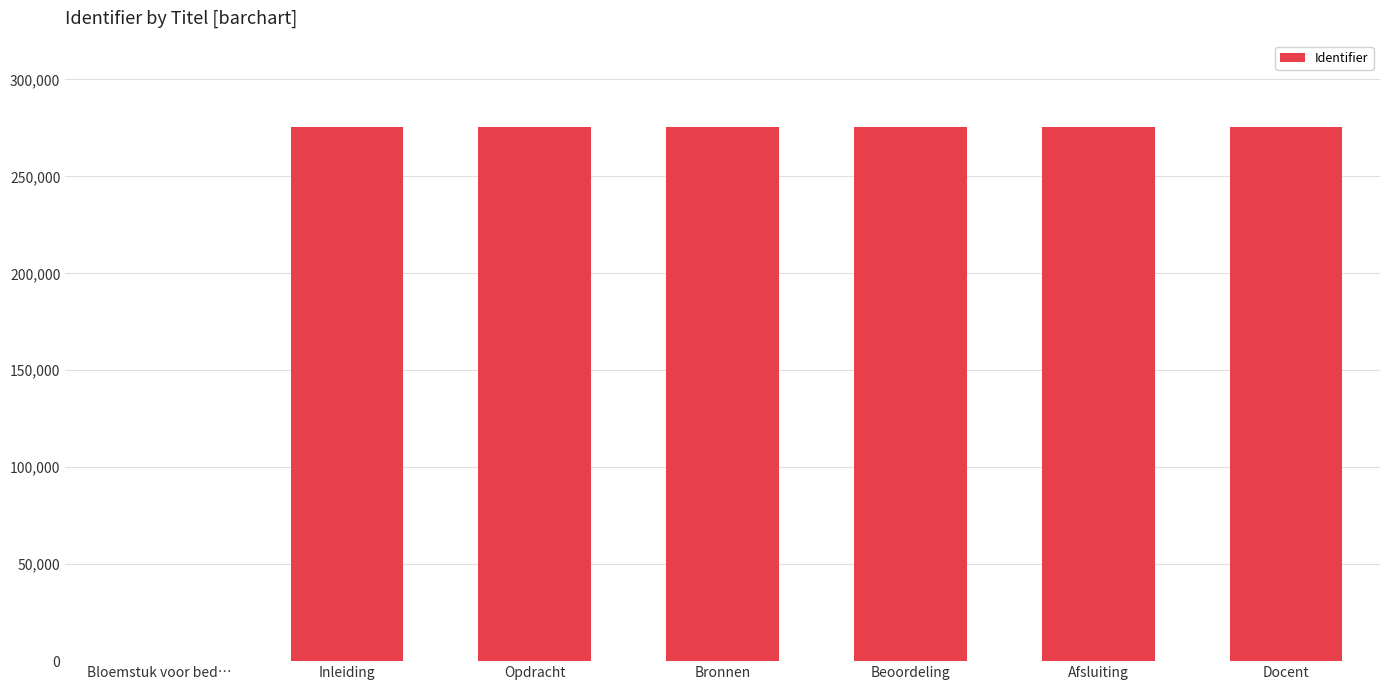

What is the change in value from Bloemstuk voor bed… to Beoordeling?

+275697